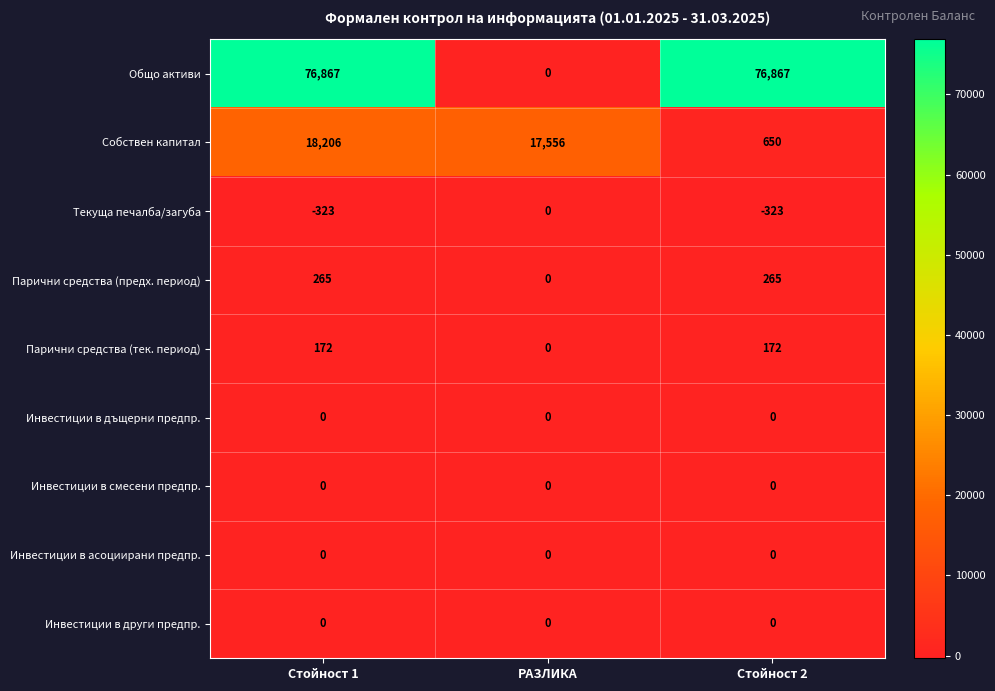

Count the Парични средства (тек. период) values in the range 0 to 172.

3